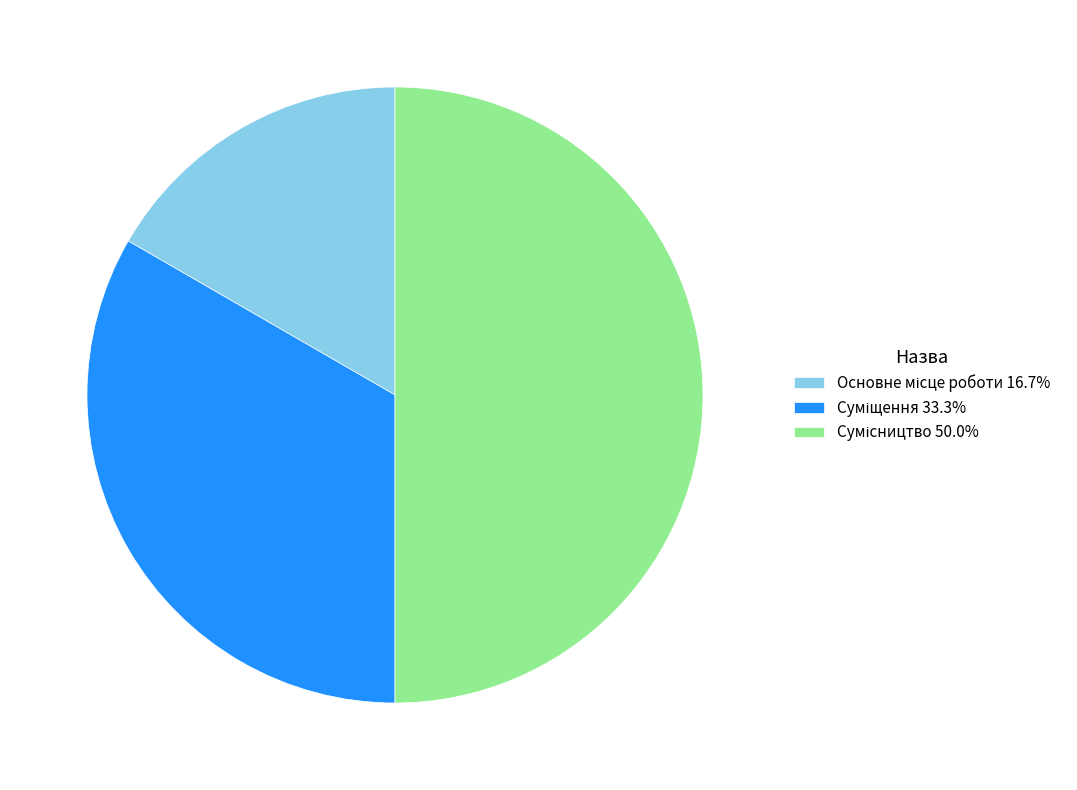

Approximately how many times larger is the value at Основне місце роботи compared to Суміщення?

0.5